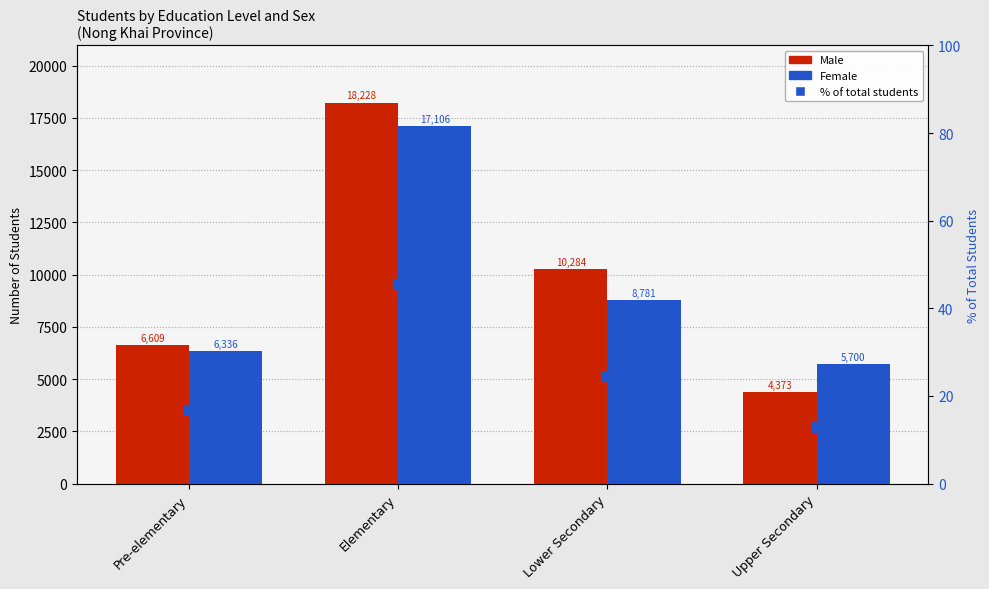

What is the label of the 3rd bar from the right?

Elementary